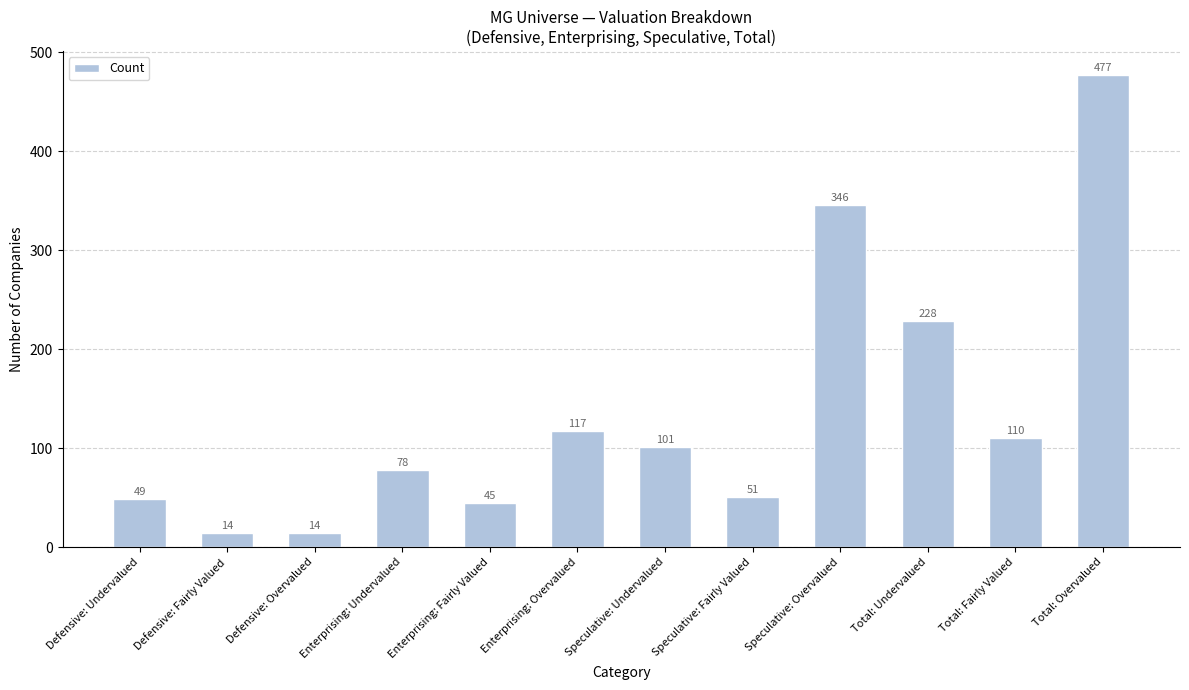

What is the label of the 3rd bar from the right?

Total: Undervalued